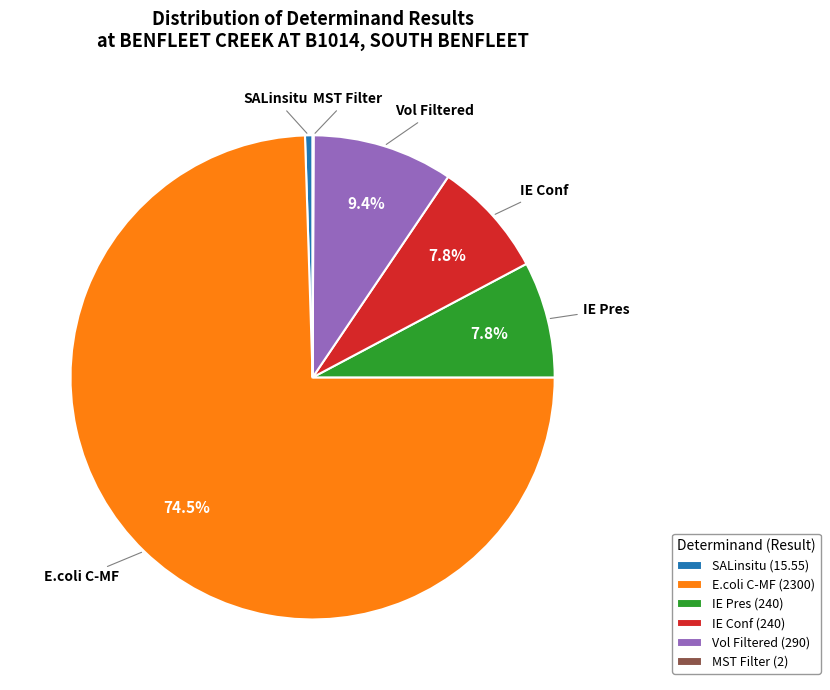

Which has a higher value, Vol Filtered or IE Conf?

Vol Filtered